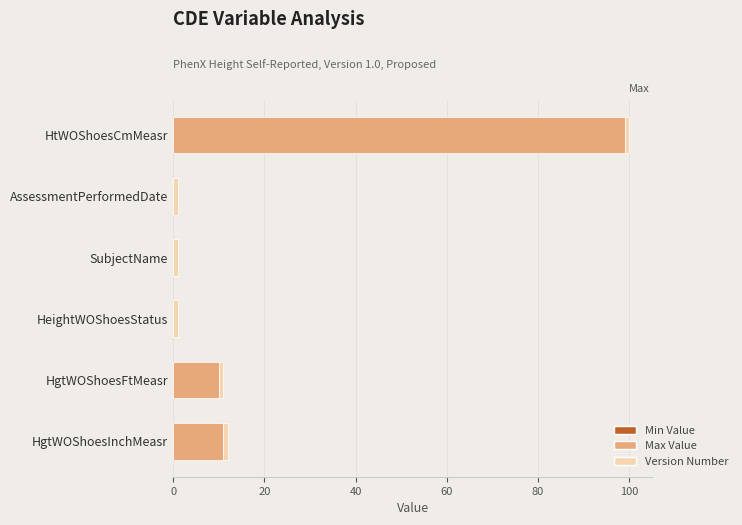

The Max Value series shows 0 at SubjectName. True or false?

True